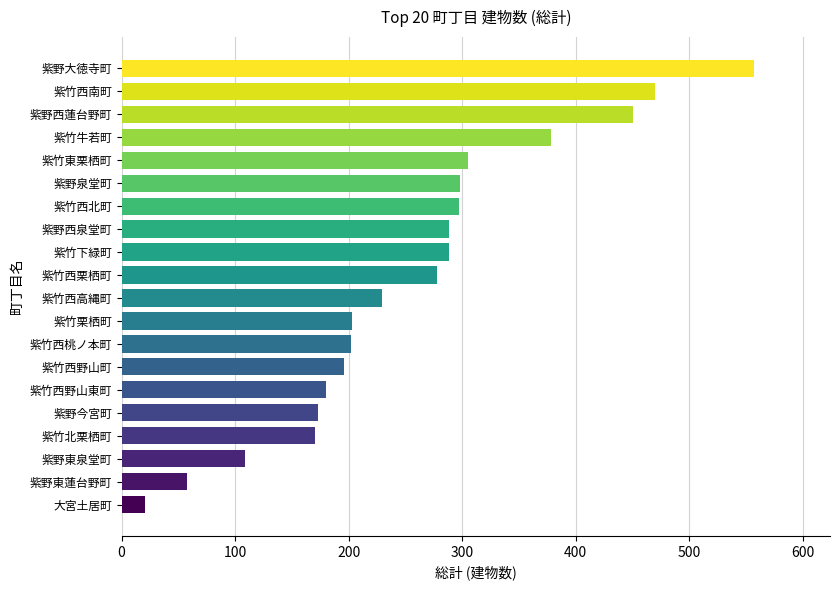

Which label corresponds to the largest value in the chart?

紫野大徳寺町